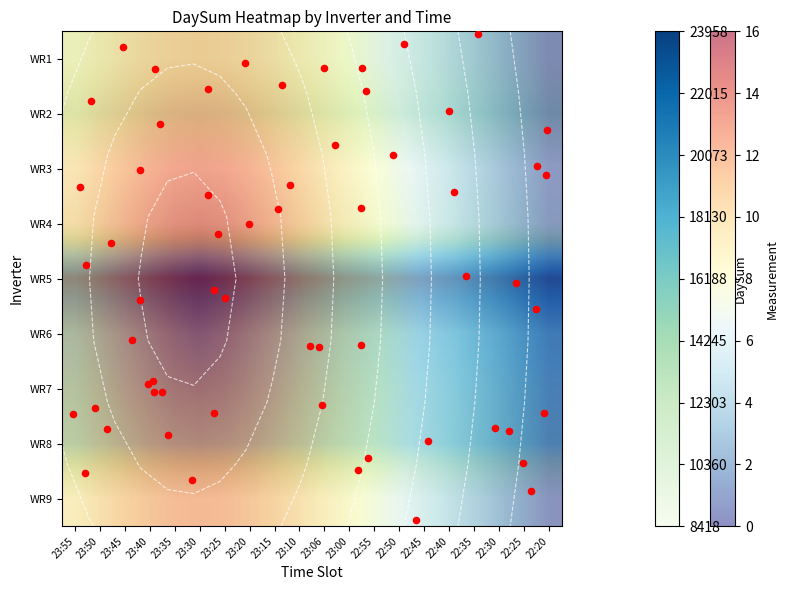

Which has a higher value, 23:20 or 23:25?

23:25